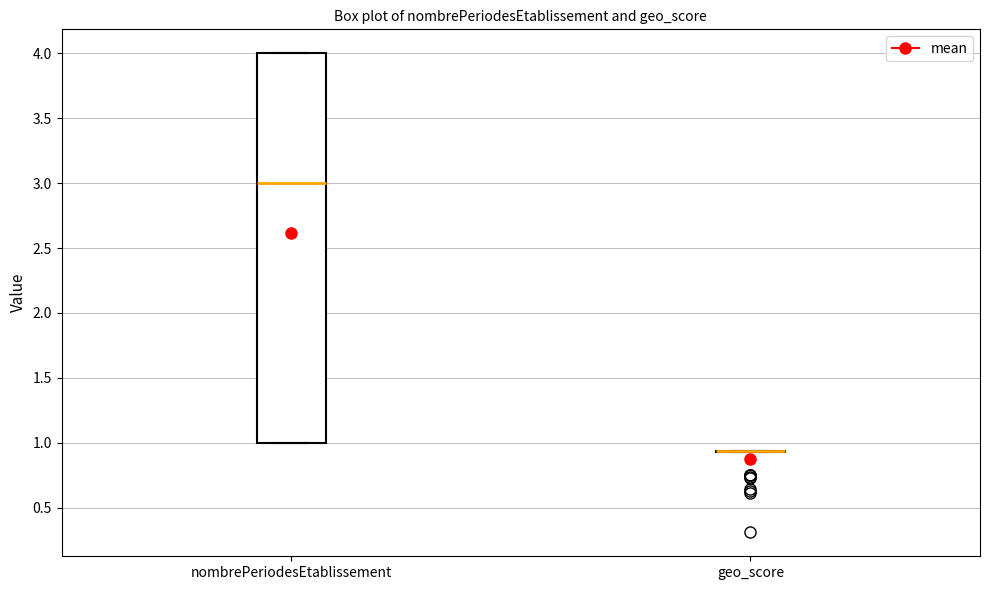

Reading left to right, read every box against the y-axis: the position of its median line, the range the box covers, and the ends of its whiskers. The values are not printed on the chart, so give them approximately, as read against the axis.

nombrePeriodesEtablissement: median 3.00, box 1.00 to 4.00, whiskers 1.00 to 4.00
geo_score: box collapsed to a line at 0.95, whiskers 0.95 to 0.95